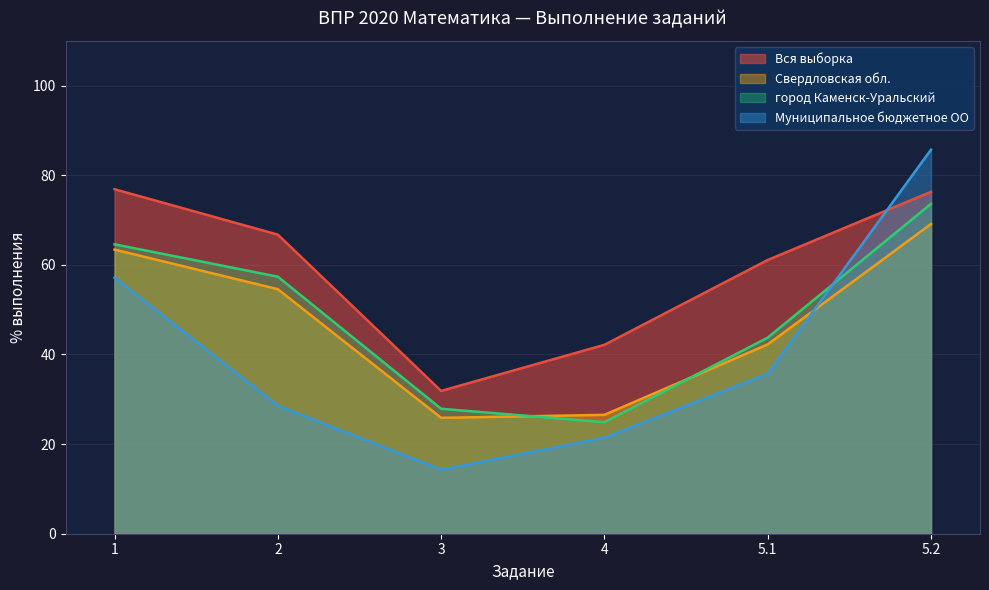

What are all the series names shown in the legend?

Вся выборка, Свердловская обл., город Каменск-Уральский, Муниципальное бюджетное ОО